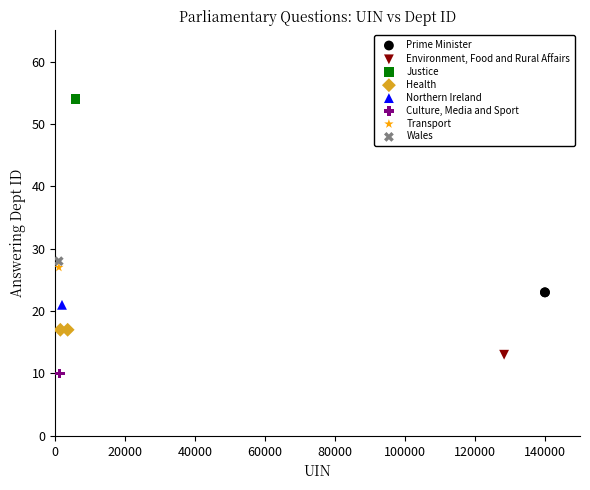

What are all the series names shown in the legend?

Prime Minister, Environment, Food and Rural Affairs, Justice, Health, Northern Ireland, Culture, Media and Sport, Transport, Wales